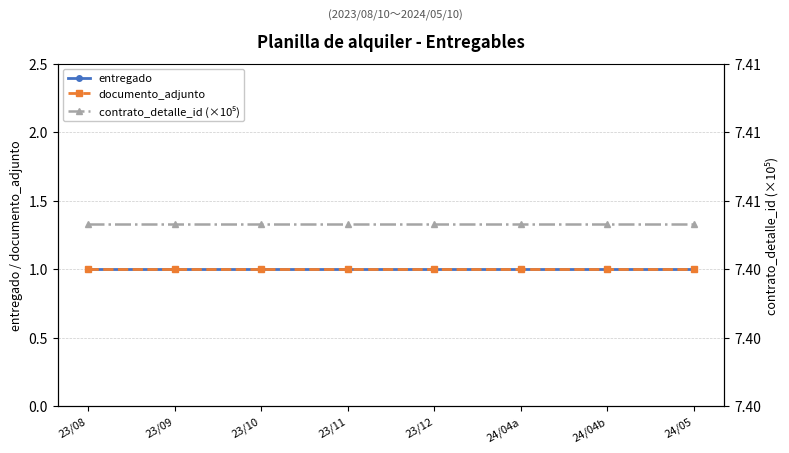

Reading left to right, what are all the values shown in this chart?

entregado: 1.0	1.0	1.0	1.0	1.0	1.0	1.0	1.0
documento_adjunto: 1.0	1.0	1.0	1.0	1.0	1.0	1.0	1.0
contrato_detalle_id (×10⁵): 7.4	7.4	7.4	7.4	7.4	7.4	7.4	7.4